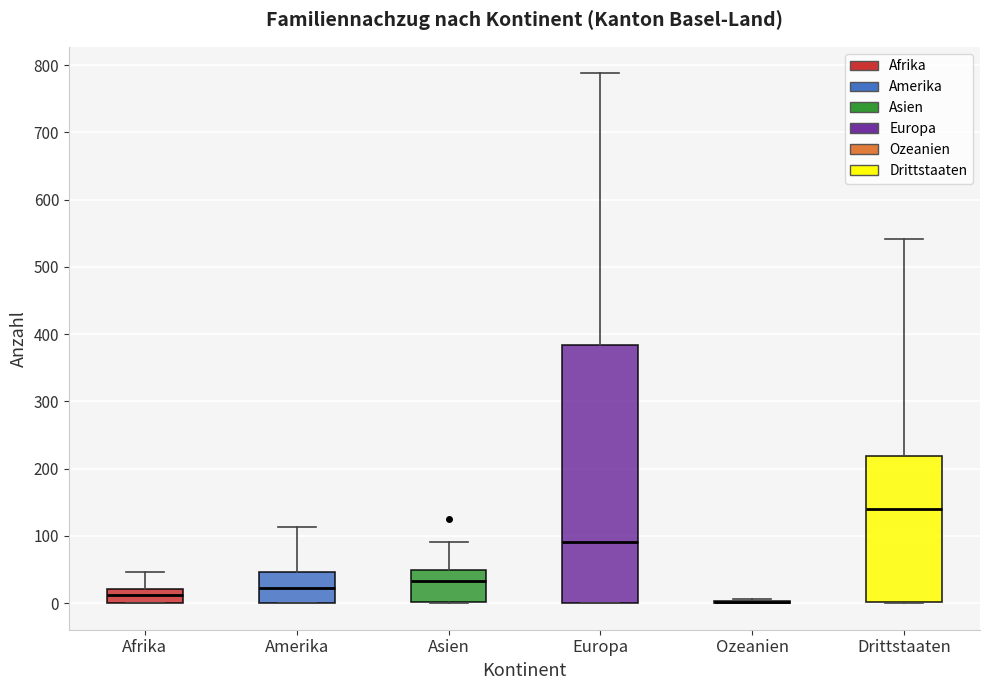

Reading left to right, transcribe this box plot: for each box, give where its median line is, the range the box spans, and where its two whiskers end, as read against the y-axis. The values are not printed on the chart, so give them approximately, as read against the axis.

Afrika: median 10, box 0 to 20, whiskers 0 to 50
Amerika: median 20, box 0 to 50, whiskers 0 to 110
Asien: median 30, box 0 to 50, whiskers 0 to 90
Europa: median 90, box 0 to 380, whiskers 0 to 790
Ozeanien: box collapsed to a line at 0, whiskers 0 to 10
Drittstaaten: median 140, box 0 to 220, whiskers 0 to 540